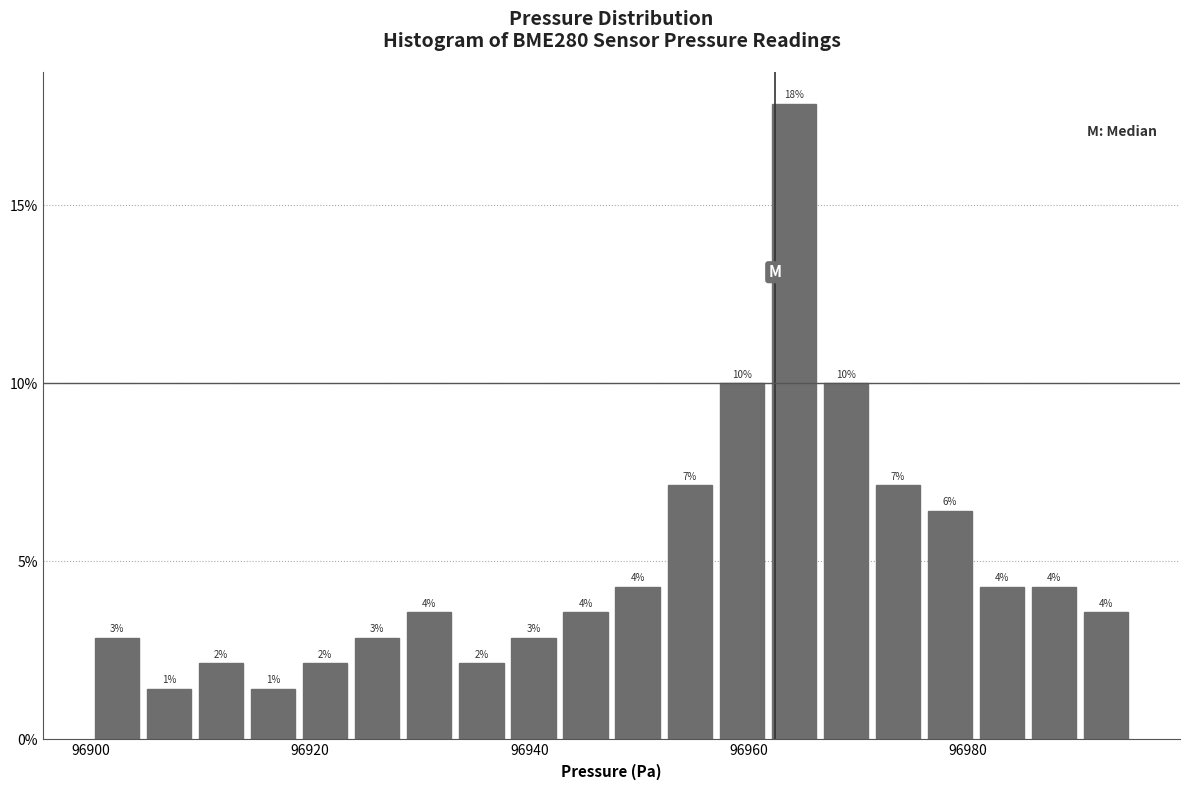

Read against the x-axis, roughly where is the centre of the tallest bar?

96964